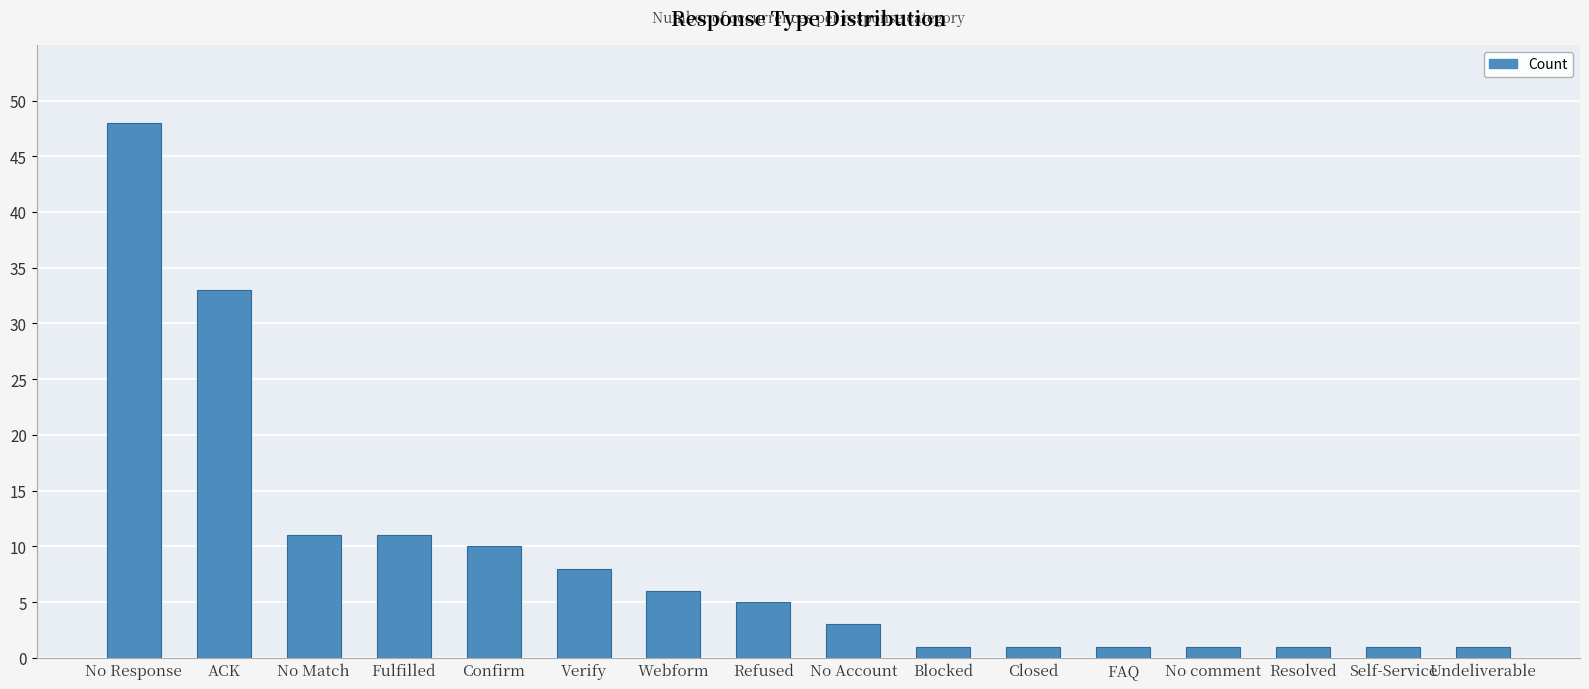

Reading left to right, transcribe all the data shown in this chart.

No Response=48	ACK=33	No Match=11	Fulfilled=11	Confirm=10	Verify=8	Webform=6	Refused=5	No Account=3	Blocked=1	Closed=1	FAQ=1	No comment=1	Resolved=1	Self-Service=1	Undeliverable=1